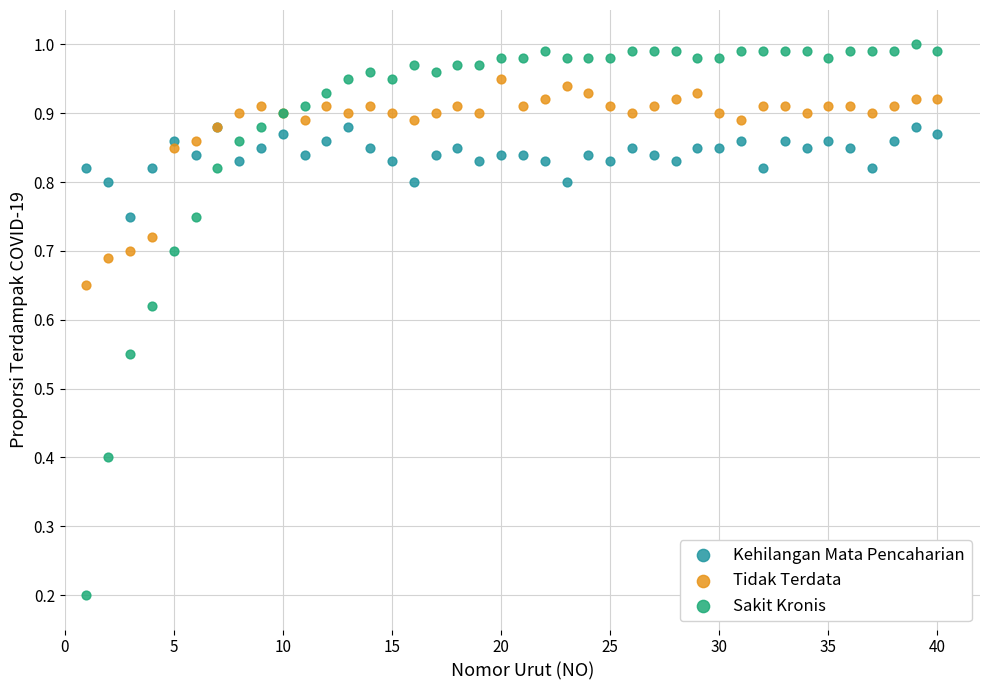

What are all the series names shown in the legend?

Kehilangan Mata Pencaharian, Tidak Terdata, Sakit Kronis